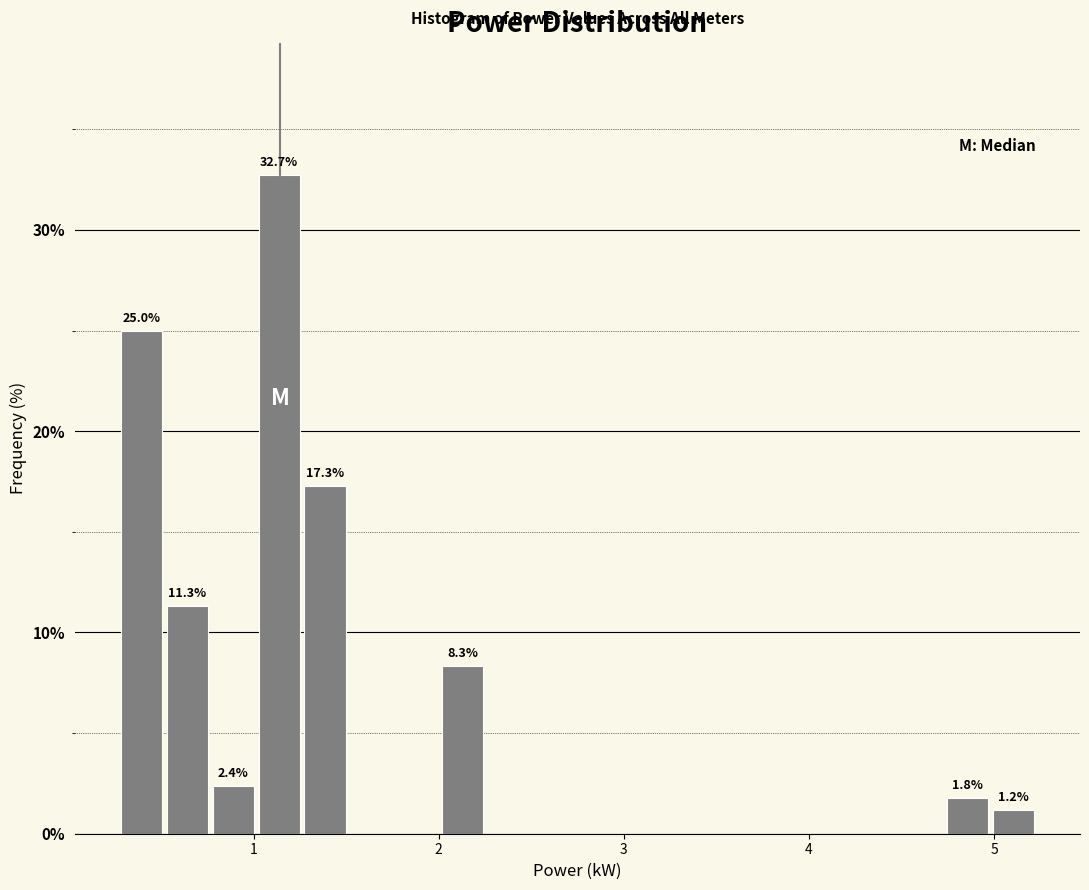

Read against the x-axis, roughly where is the centre of the tallest bar?

1.1